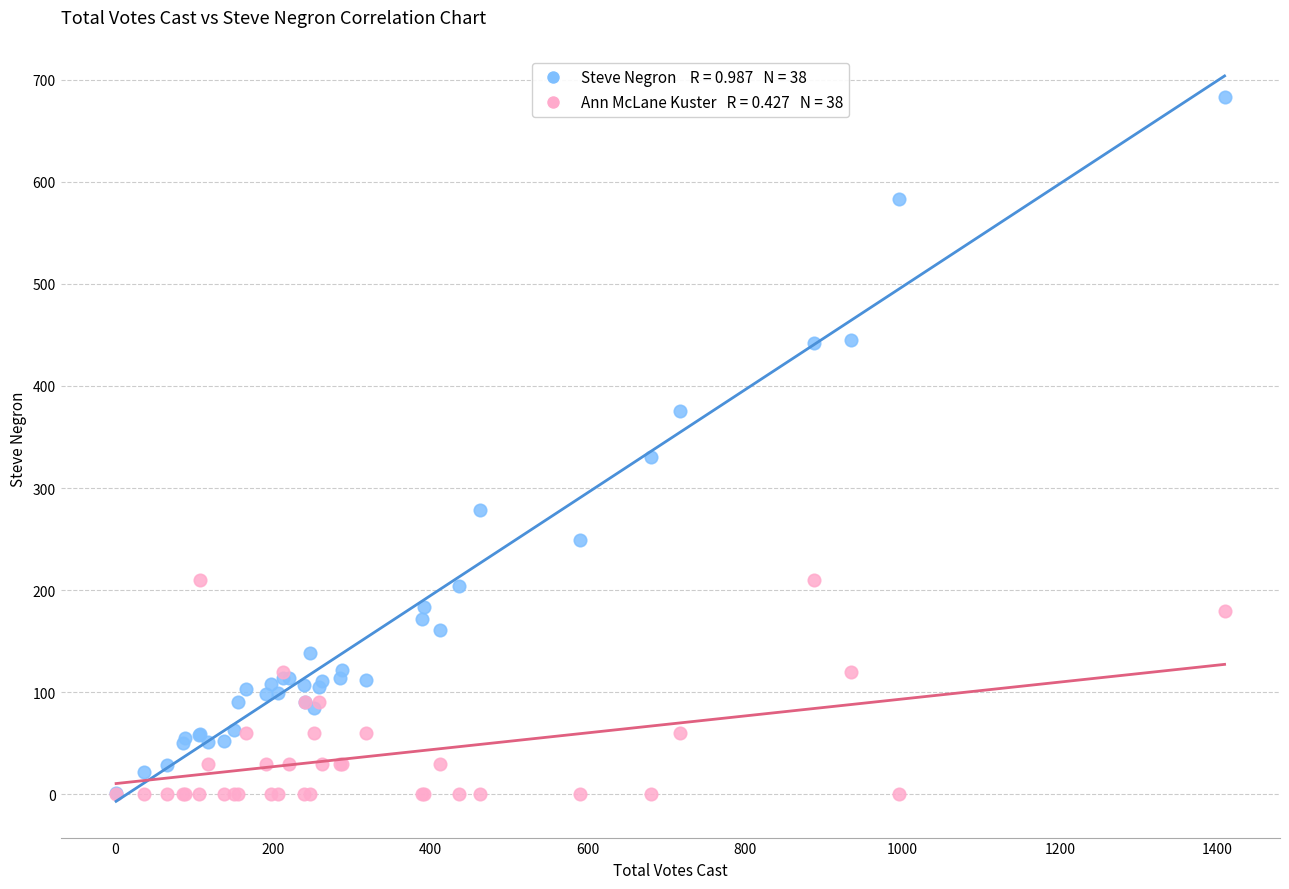

Across all series, what Y value is closest to 341?

330